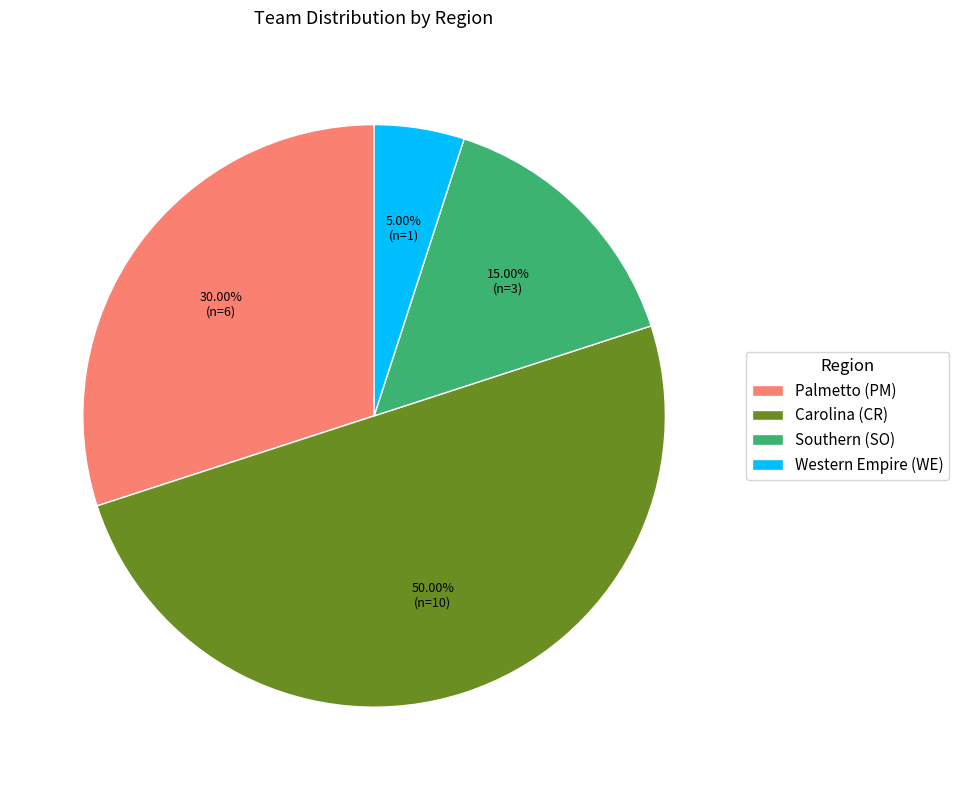

Approximately how many times larger is the value at Palmetto (PM) compared to Western Empire (WE)?

6.0